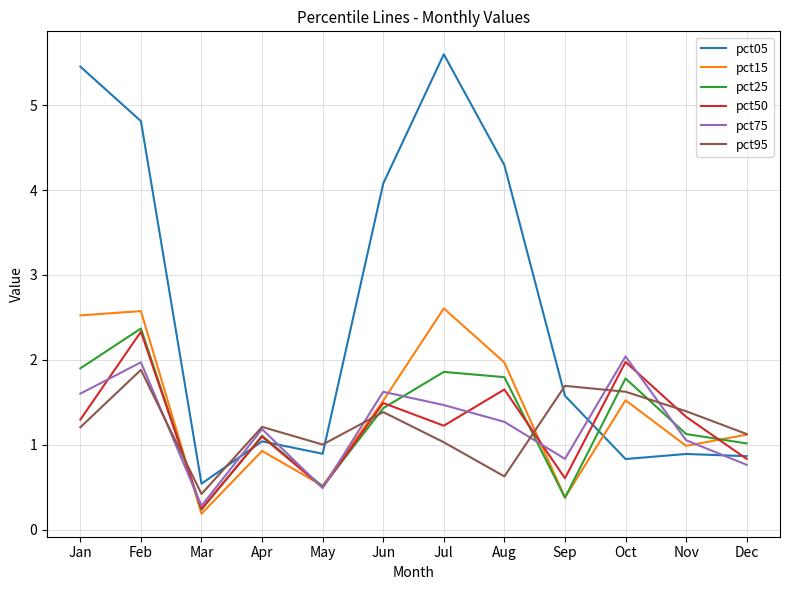

Reading left to right, list all the values displayed in this chart.

pct05: Jan=5.5	Feb=4.8	Mar=0.5	Apr=1.0	May=0.9	Jun=4.1	Jul=5.6	Aug=4.3	Sep=1.6	Oct=0.8	Nov=0.9	Dec=0.9
pct15: Jan=2.5	Feb=2.6	Mar=0.2	Apr=0.9	May=0.5	Jun=1.5	Jul=2.6	Aug=2.0	Sep=0.4	Oct=1.5	Nov=1.0	Dec=1.1
pct25: Jan=1.9	Feb=2.4	Mar=0.2	Apr=1.1	May=0.5	Jun=1.4	Jul=1.9	Aug=1.8	Sep=0.4	Oct=1.8	Nov=1.1	Dec=1.0
pct50: Jan=1.3	Feb=2.3	Mar=0.2	Apr=1.1	May=0.5	Jun=1.5	Jul=1.2	Aug=1.7	Sep=0.6	Oct=2.0	Nov=1.3	Dec=0.8
pct75: Jan=1.6	Feb=2.0	Mar=0.3	Apr=1.2	May=0.5	Jun=1.6	Jul=1.5	Aug=1.3	Sep=0.8	Oct=2.0	Nov=1.1	Dec=0.8
pct95: Jan=1.2	Feb=1.9	Mar=0.4	Apr=1.2	May=1.0	Jun=1.4	Jul=1.0	Aug=0.6	Sep=1.7	Oct=1.6	Nov=1.4	Dec=1.1